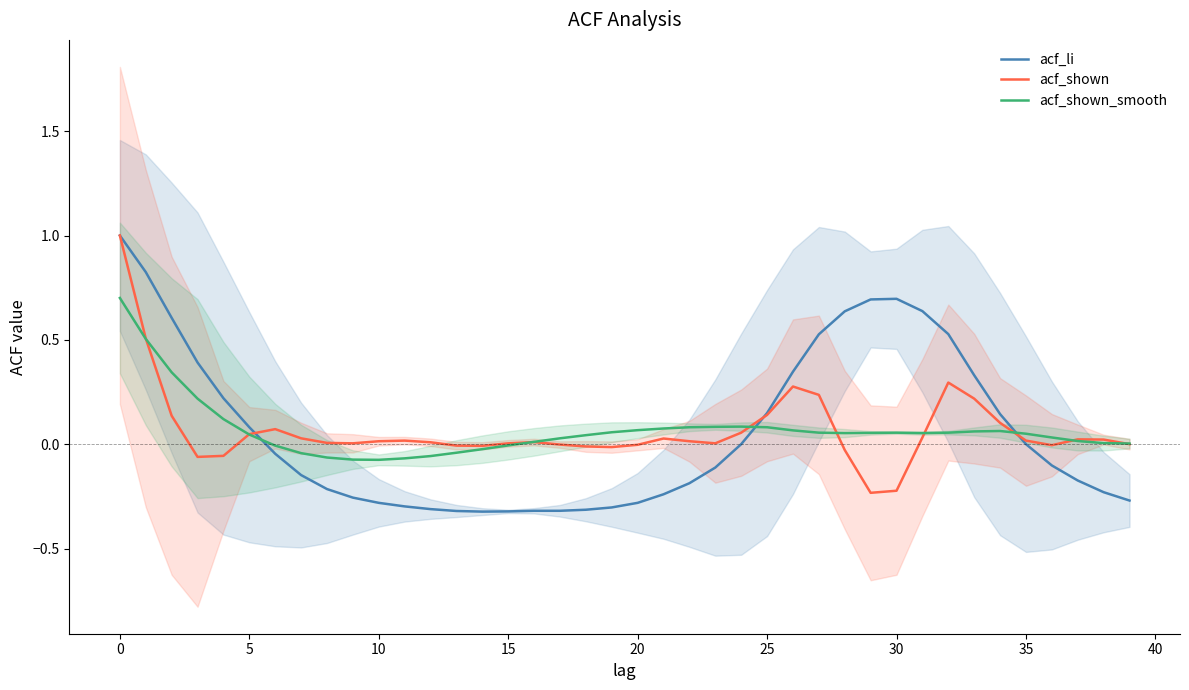

The value of acf_shown at 22 is 0.0. True or false?

False